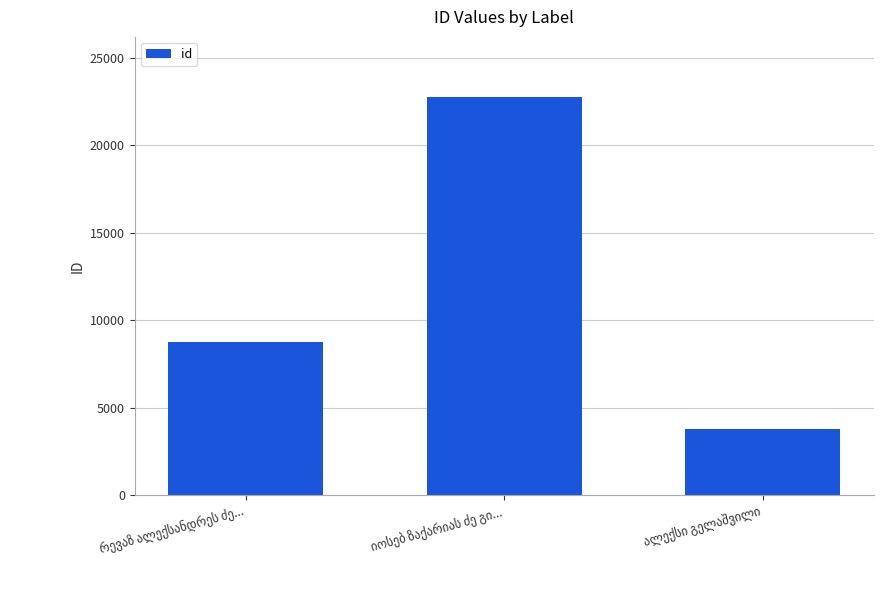

What is the sum of all values?

35332